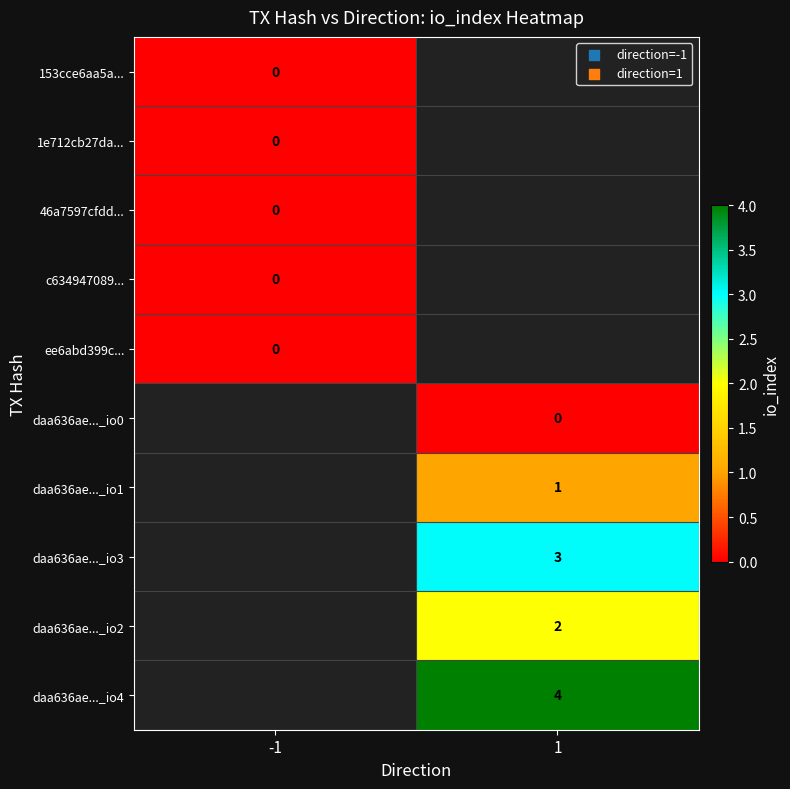

The value of daa636ae..._io1 at 1 is 1. True or false?

True